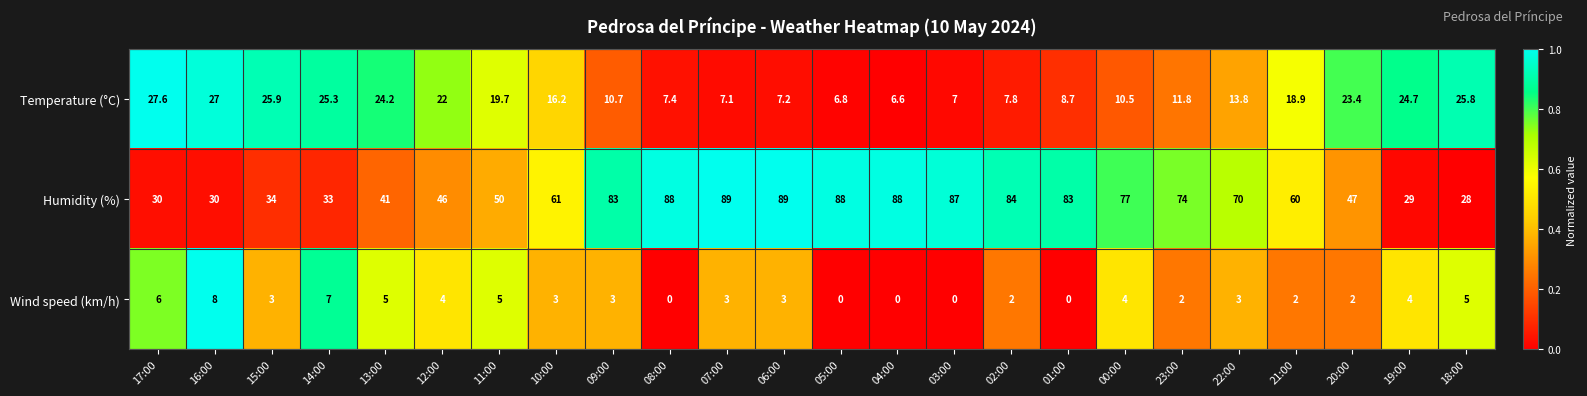

At which label does Humidity (%) reach its minimum?

18:00